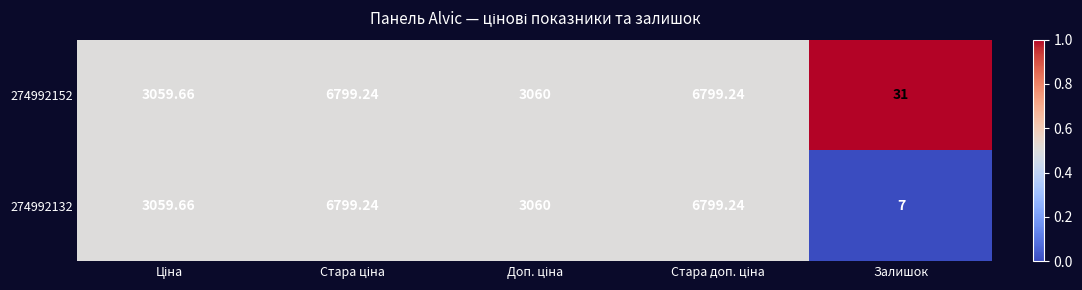

Which series has the widest spread of values?

274992132